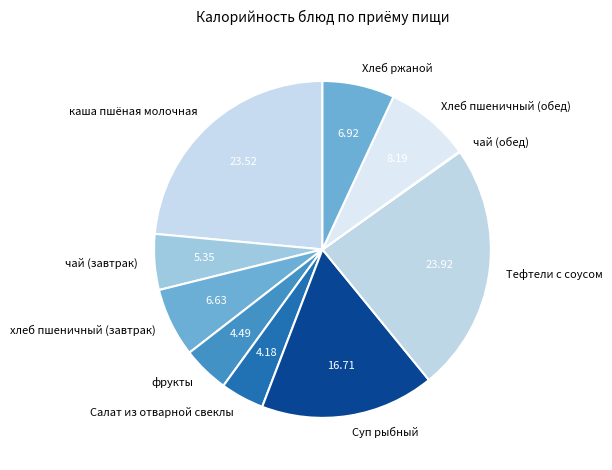

Between хлеб пшеничный (завтрак) and Суп рыбный, which is larger?

Суп рыбный